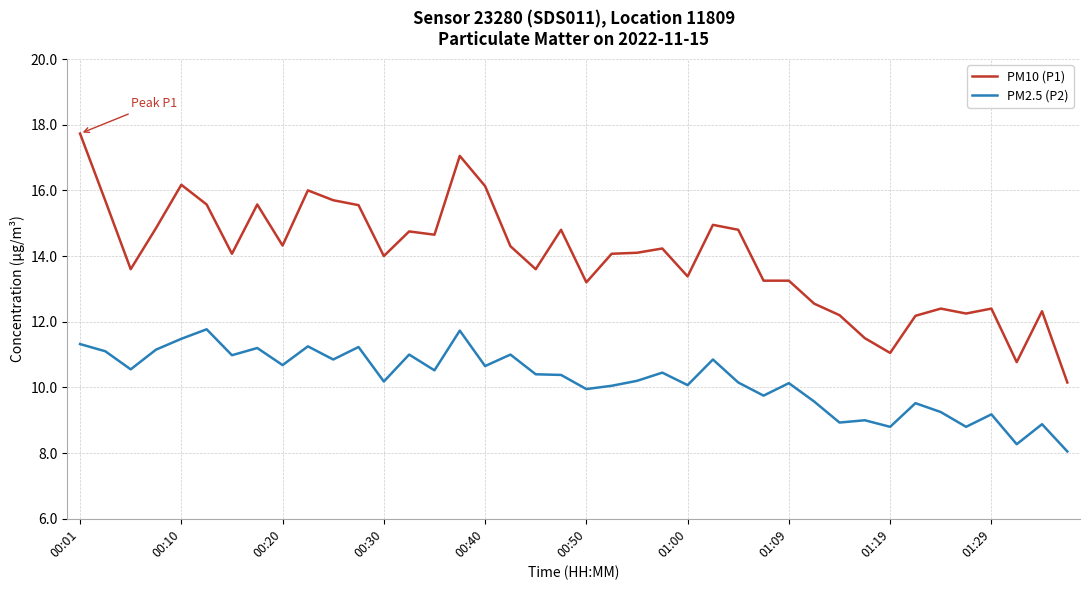

Which series has the widest spread of values?

PM10 (P1)